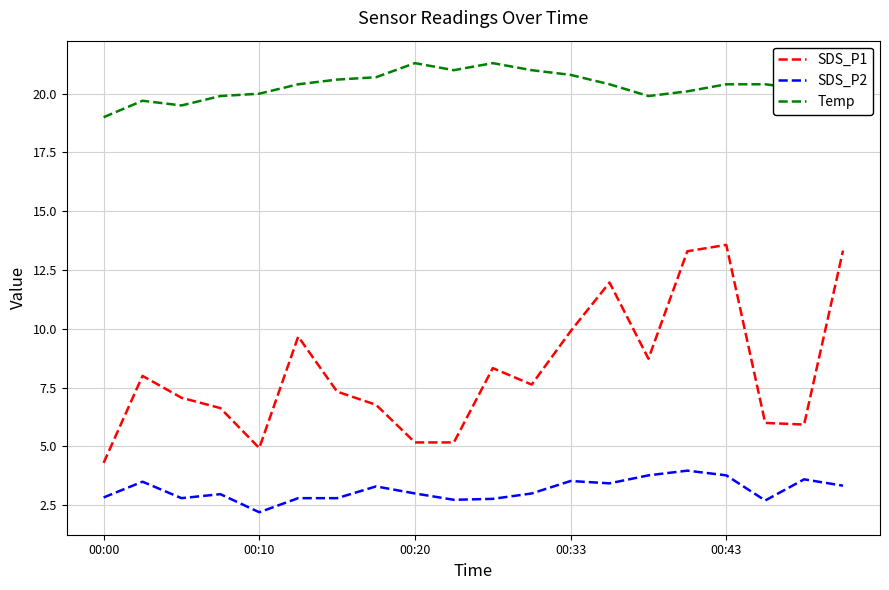

True or false: SDS_P2 and Temp intersect in this chart.

False